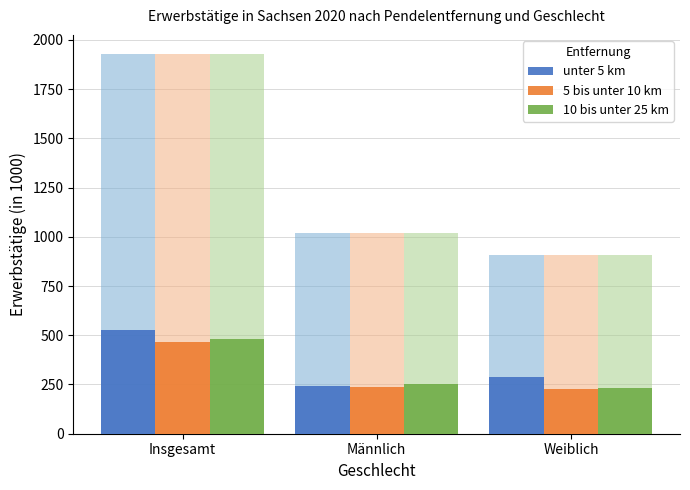

What is the label of the 1st bar from the right?

Weiblich